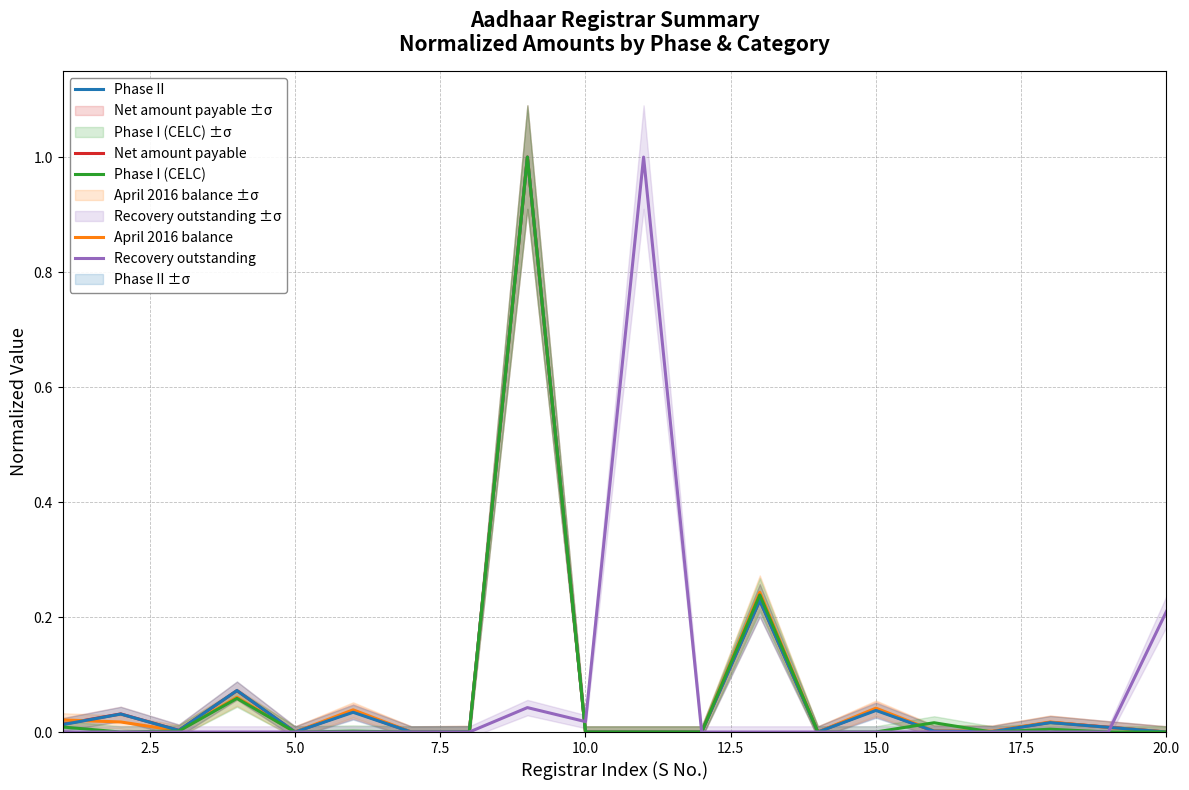

Reading left to right, what are all the values shown in this chart?

Net amount payable: 0.0	0.0	0.0	0.1	0.0	0.0	0.0	0.0	1.0	0.0	0.0	0.0	0.2	0.0	0.0	0.0	0.0	0.0	0.0	0.0
April 2016 balance: 0.0	0.0	0.0	0.1	0.0	0.0	0.0	0.0	1.0	0.0	0.0	0.0	0.2	0.0	0.0	0.0	0.0	0.0	0.0	0.0
Phase II: 0.0	0.0	0.0	0.1	0.0	0.0	0.0	0.0	1.0	0.0	0.0	0.0	0.2	0.0	0.0	0.0	0.0	0.0	0.0	0.0
Phase I (CELC): 0.0	0.0	0.0	0.1	0.0	0.0	0.0	0.0	1.0	0.0	0.0	0.0	0.2	0.0	0.0	0.0	0.0	0.0	0.0	0.0
Recovery outstanding: 0.0	0.0	0.0	0.0	0.0	0.0	0.0	0.0	0.0	0.0	1.0	0.0	0.0	0.0	0.0	0.0	0.0	0.0	0.0	0.2